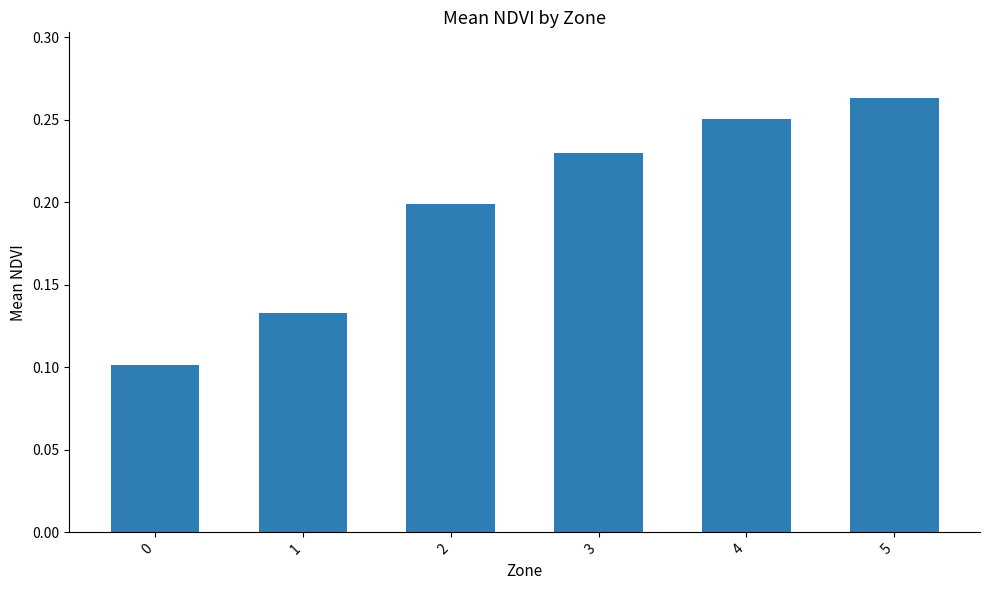

At which category does the chart reach its peak across all series?

5